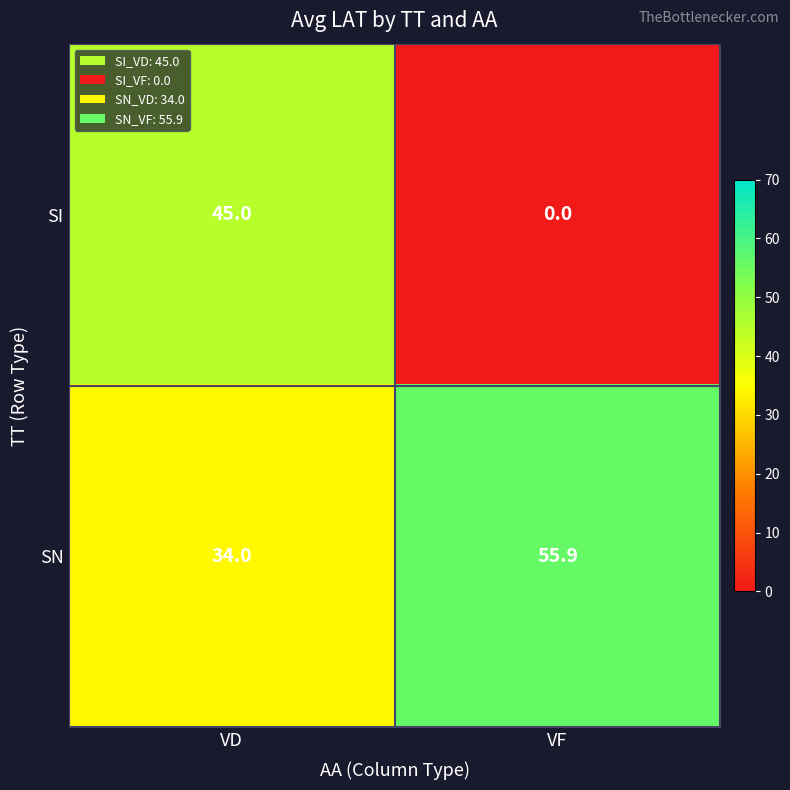

At how many categories does at least one series exceed 20?

2